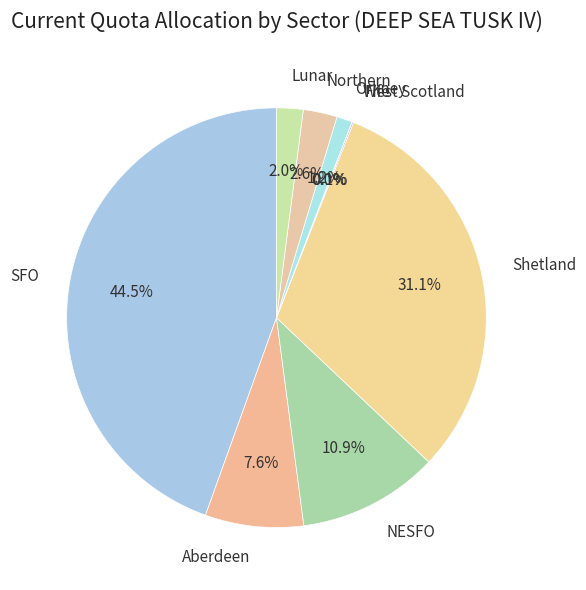

Which slice is the largest?

SFO